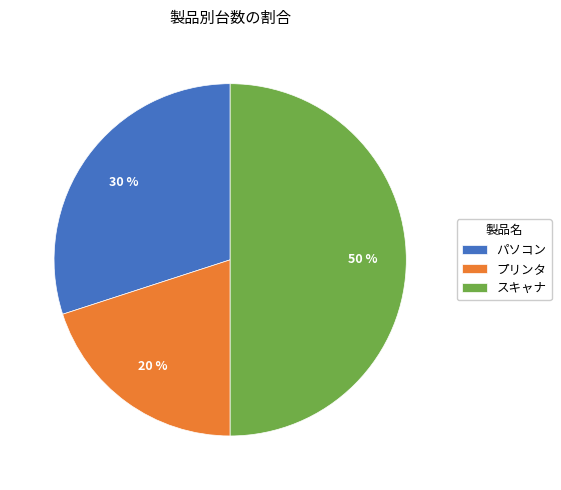

Is パソコン the majority of the pie?

No